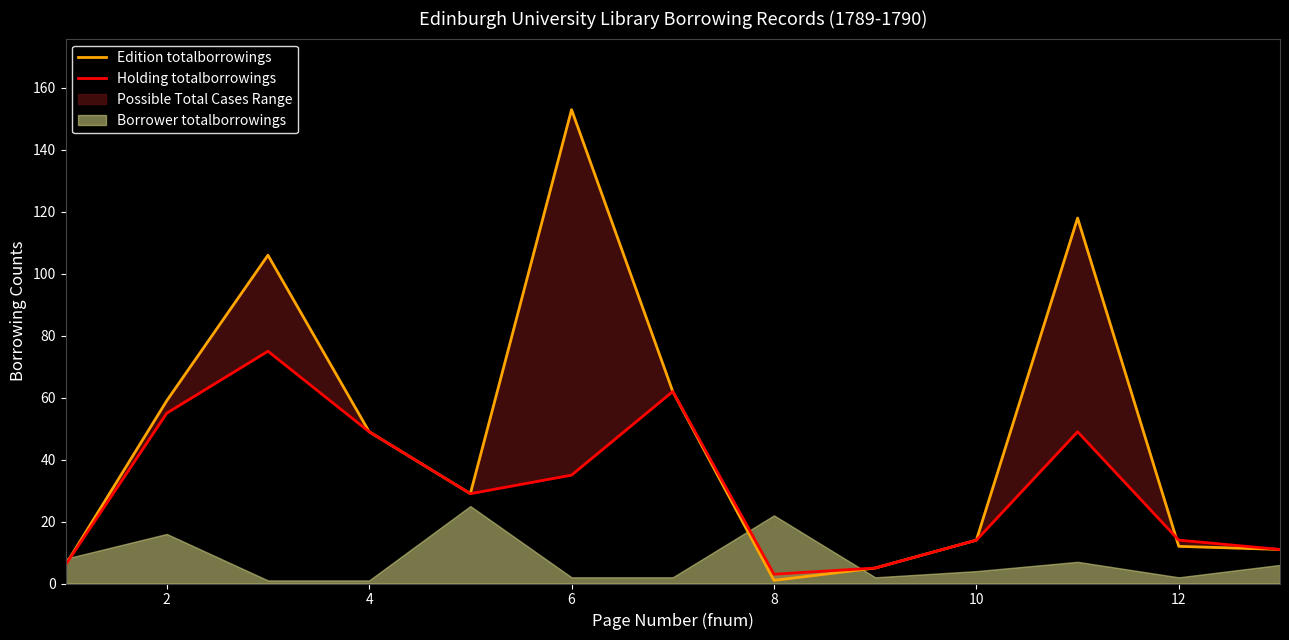

Does the chart display data point markers on the line(s)?

No